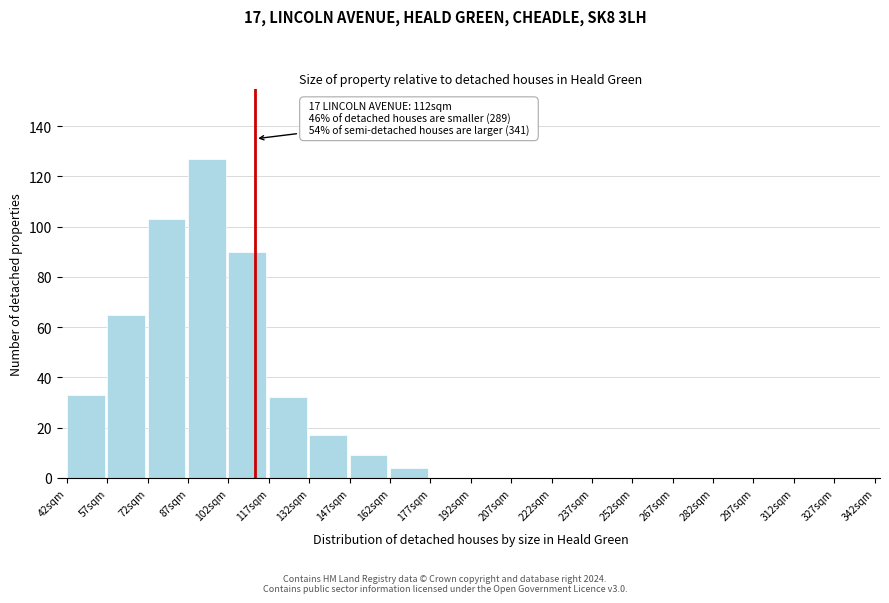

Reading right to left, extract all data points from this chart.

327sqm=0	312sqm=0	297sqm=0	282sqm=0	267sqm=0	252sqm=0	237sqm=0	222sqm=0	207sqm=0	192sqm=0	177sqm=0	162sqm=4	147sqm=9	132sqm=17	117sqm=32	102sqm=90	87sqm=127	72sqm=103	57sqm=65	42sqm=33